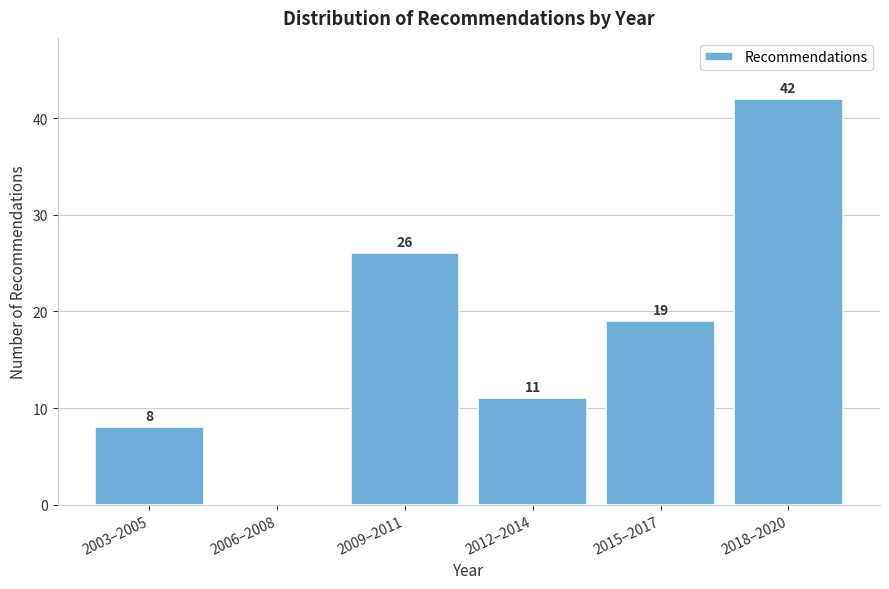

Reading right to left, list all the values displayed in this chart.

2018–2020=42	2015–2017=19	2012–2014=11	2009–2011=26	2006–2008=0	2003–2005=8